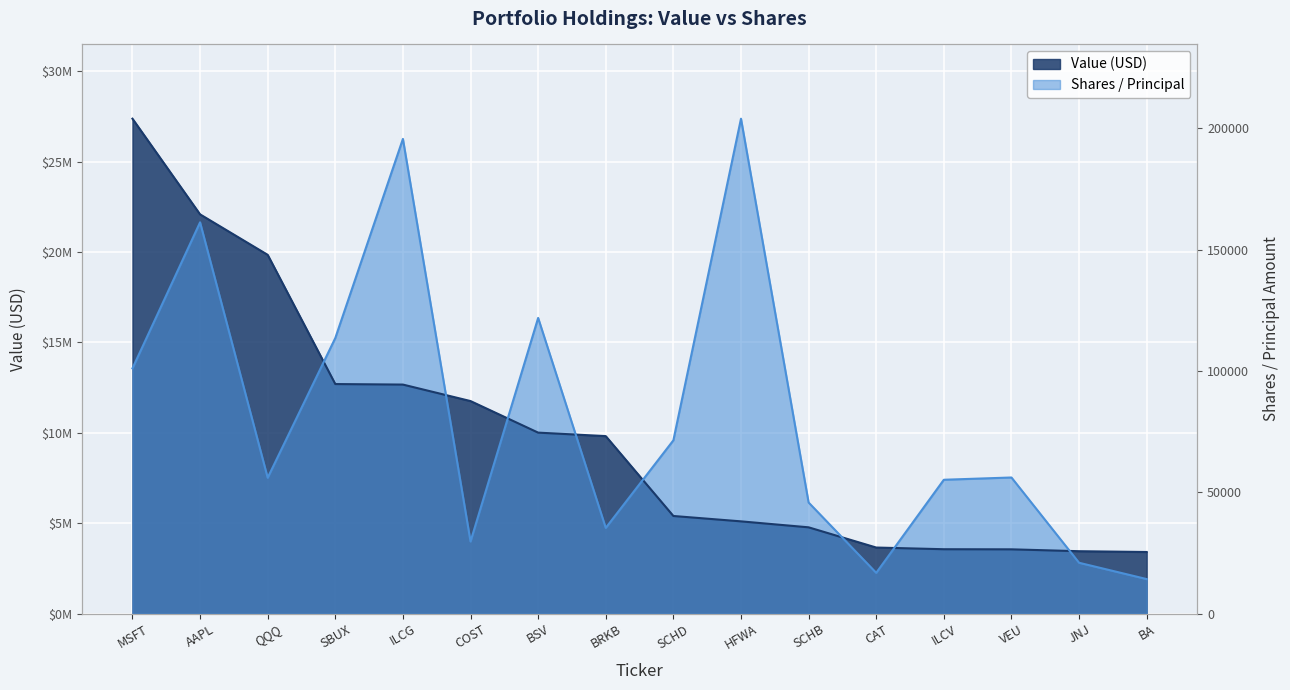

Which has a higher value, SCHB or SCHD?

SCHD